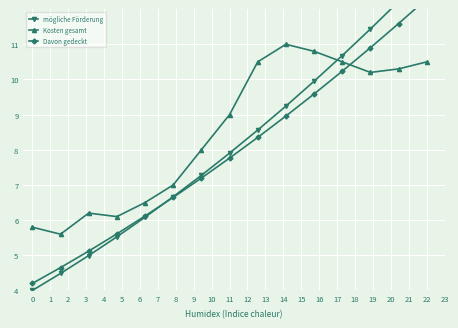

Rank the series by their average value, from lowest to highest.

Davon gedeckt, mögliche Förderung, Kosten gesamt